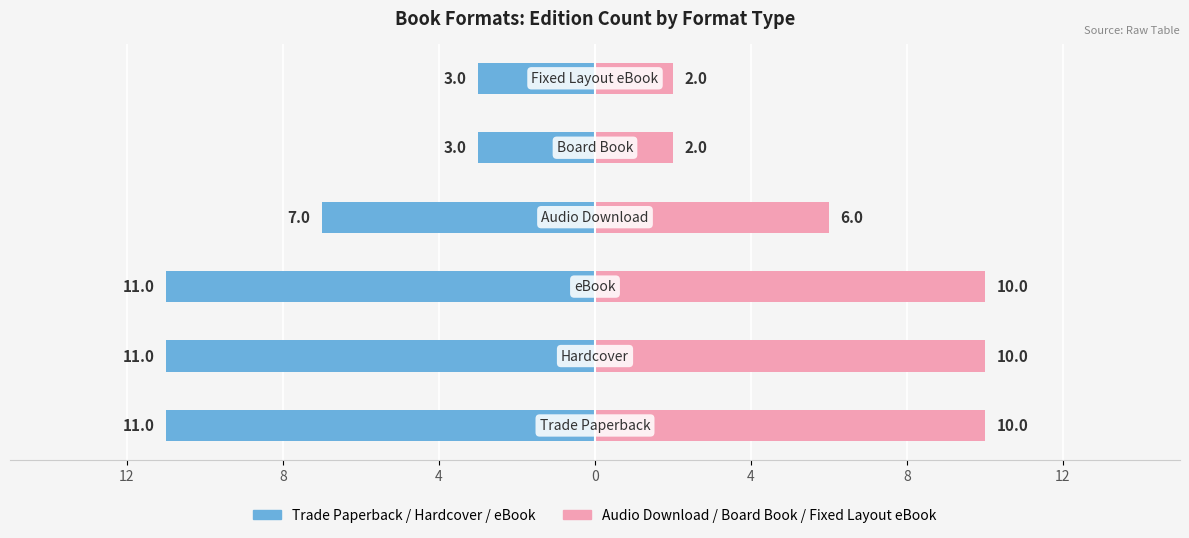

Are the bars grouped side by side (vs. stacked)?

Yes